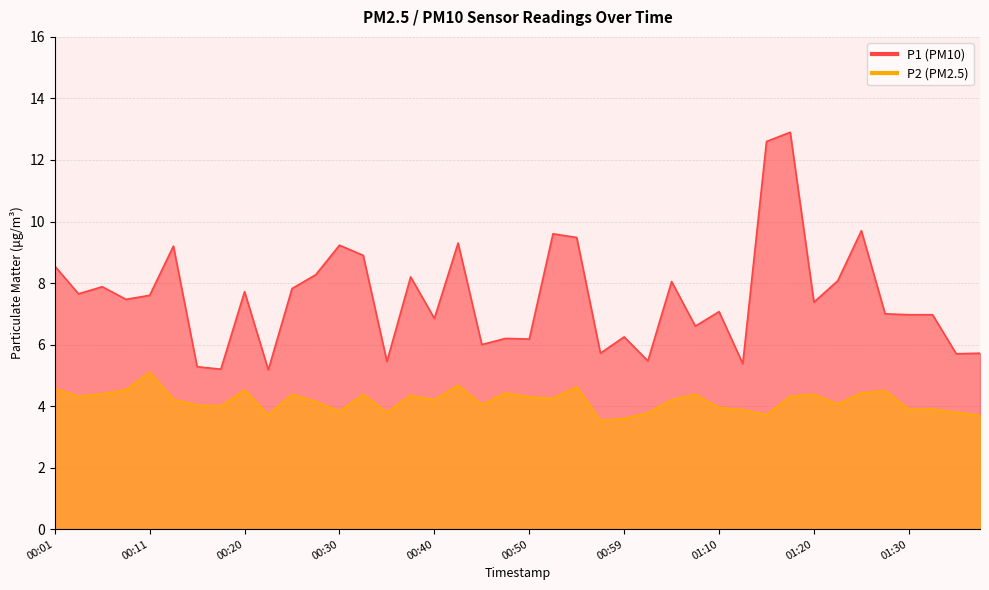

What is the difference between the highest and lowest values at 00:42?

4.6